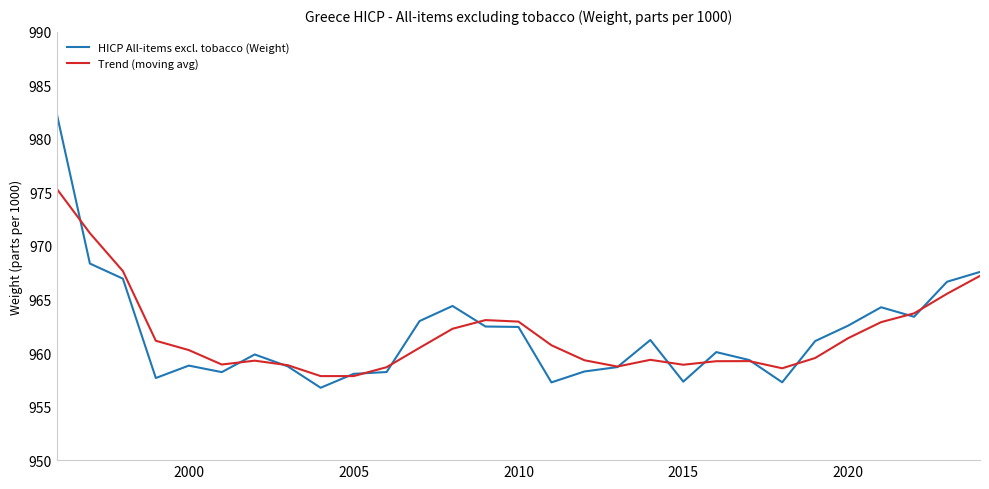

Which series has the largest range (max minus min)?

HICP All-items excl. tobacco (Weight)